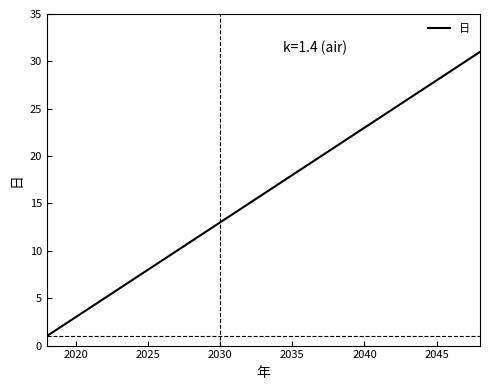

What is the maximum value shown in the chart?

31